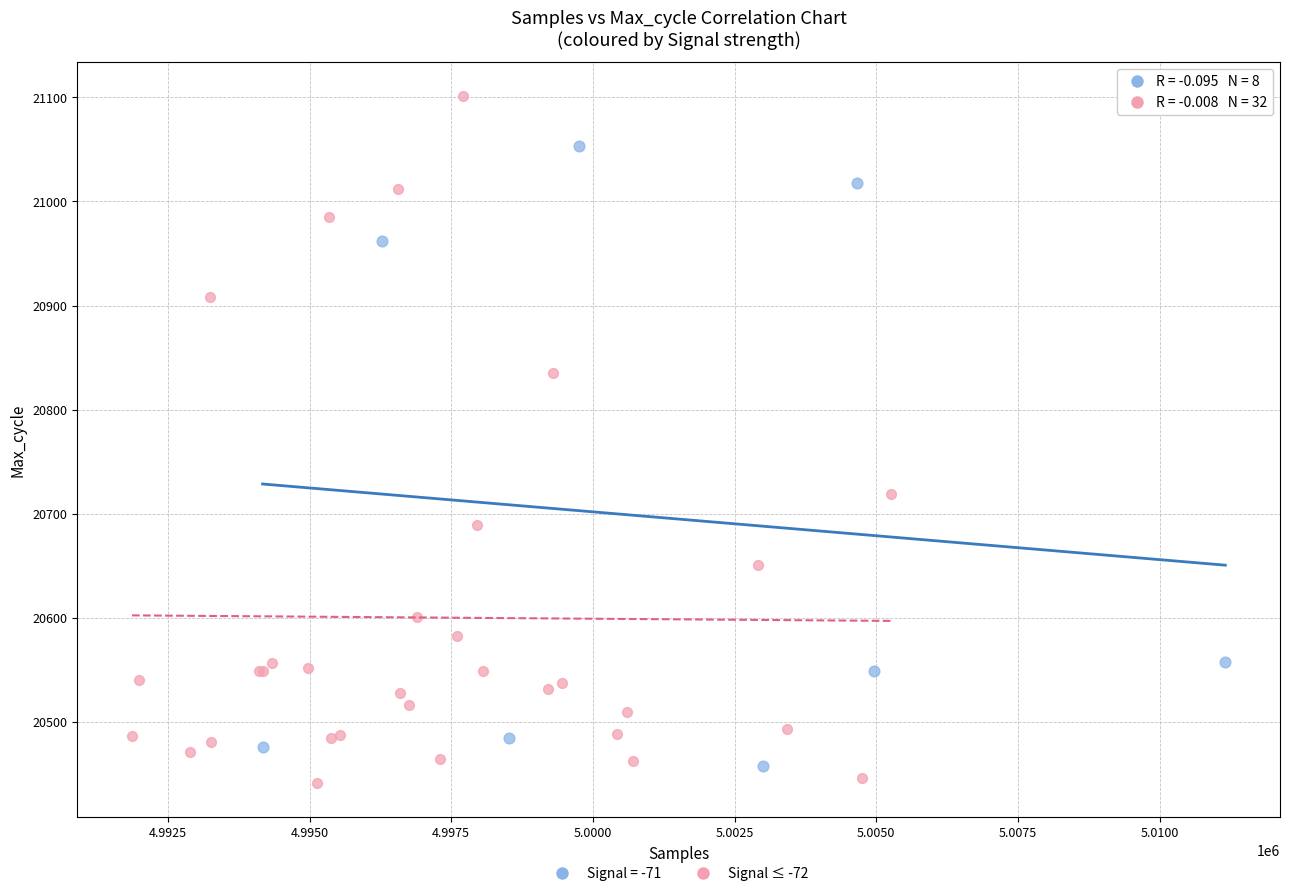

Which series reaches the maximum Y coordinate?

Signal ≤ -72